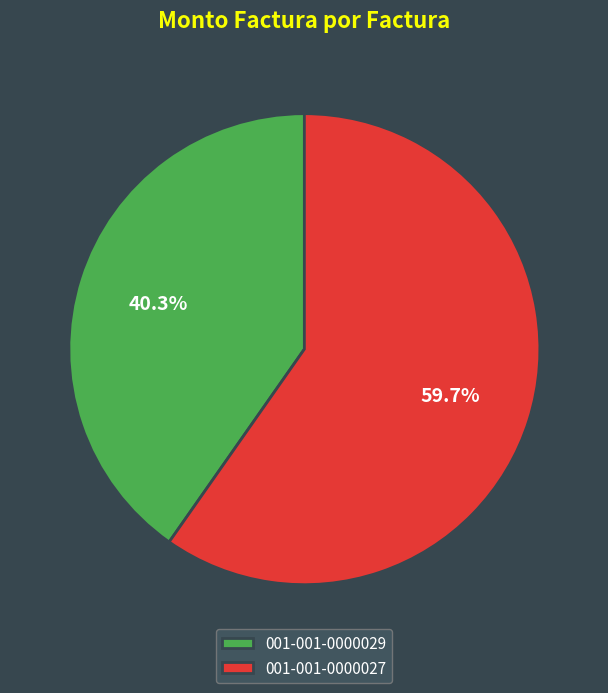

To the nearest percent, what is the difference between the largest and smallest slice percentages?

19%